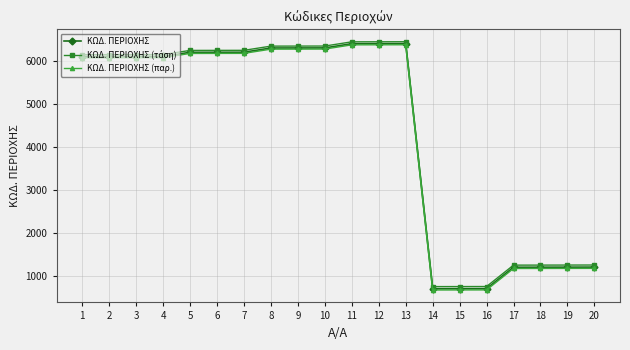

The value of ΚΩΔ. ΠΕΡΙΟΧΗΣ at 14 is 334.6. True or false?

False